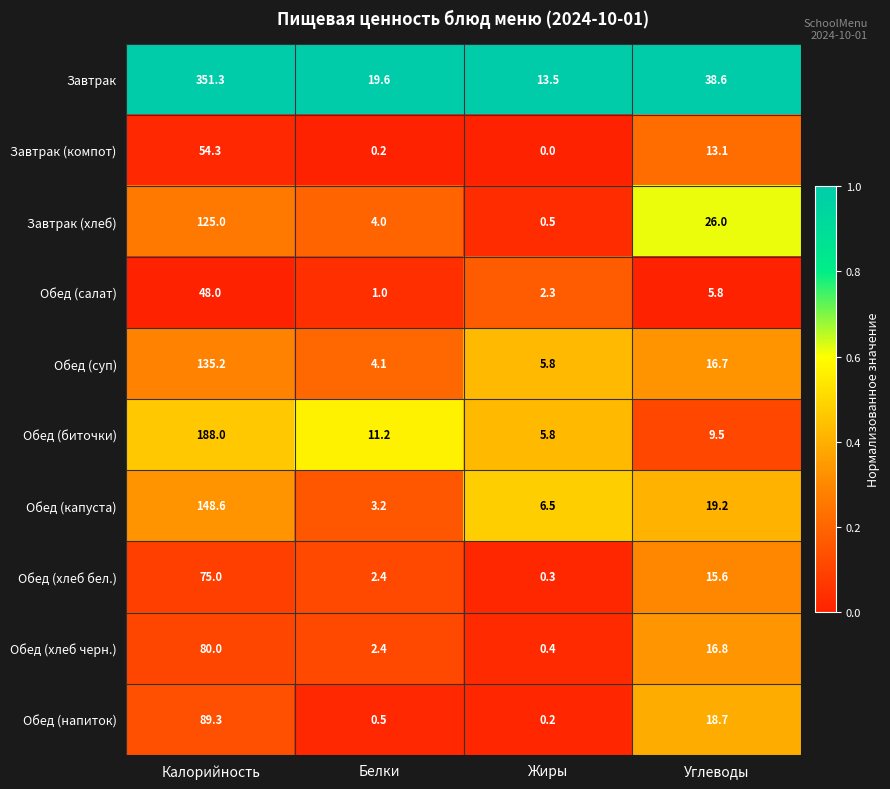

What is the maximum value shown in the chart?

351.3